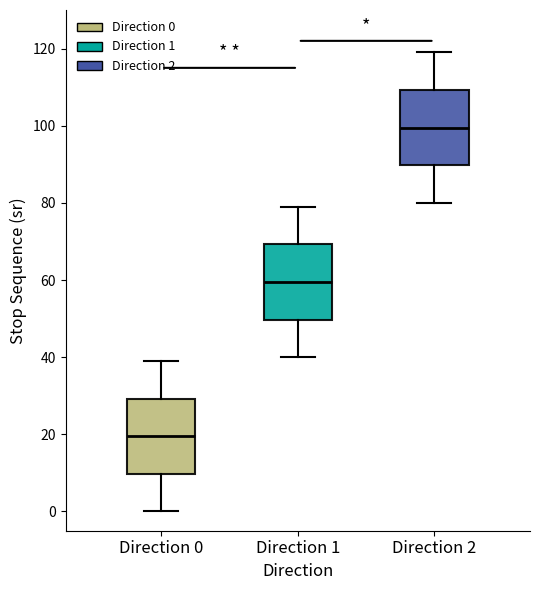

Which box has the lowest median line?

Direction 0